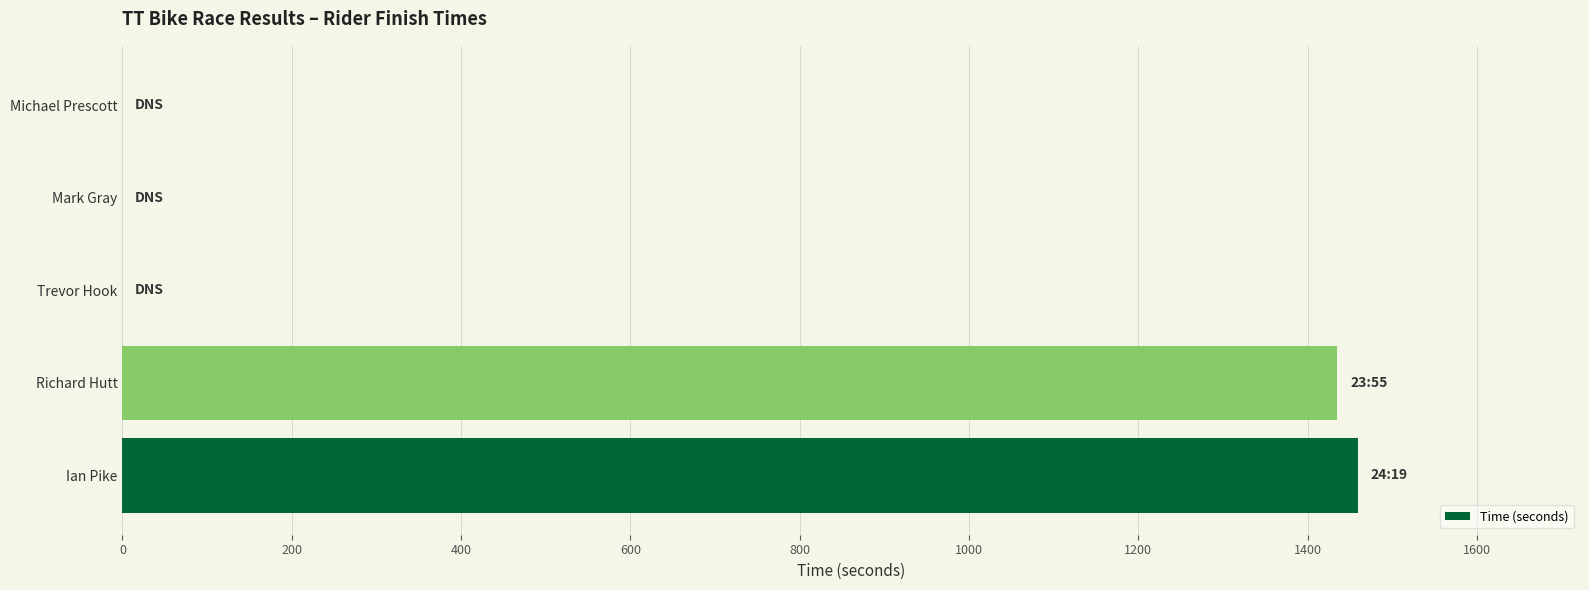

True or false: the data shows 0 at Michael Prescott.

True